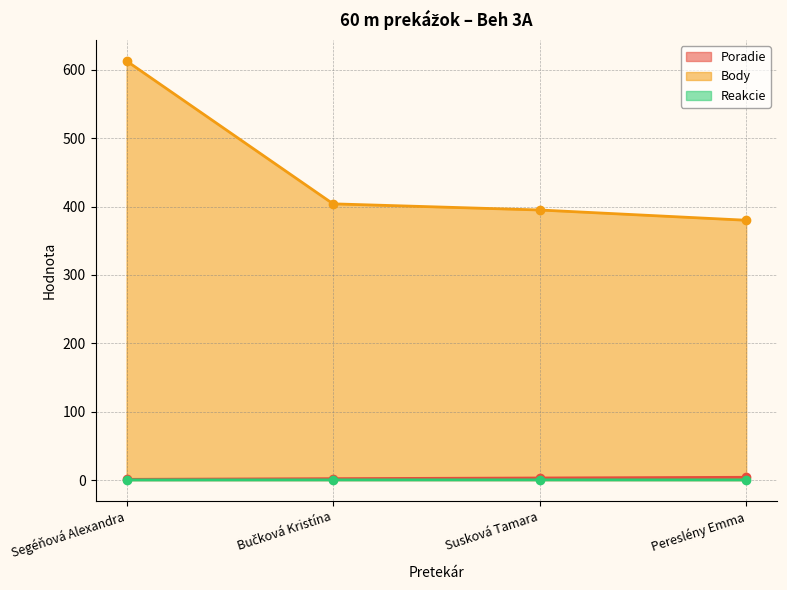

What is the difference between the maximum and minimum values in the Poradie series?

3.0